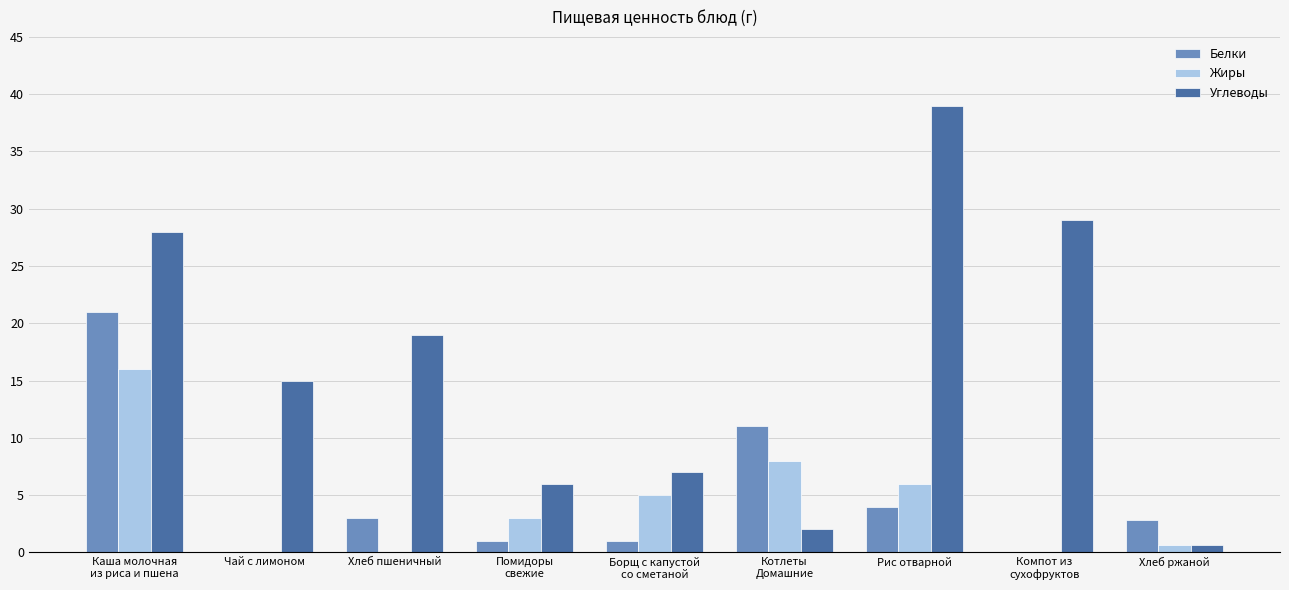

Which series has the largest range (max minus min)?

Углеводы